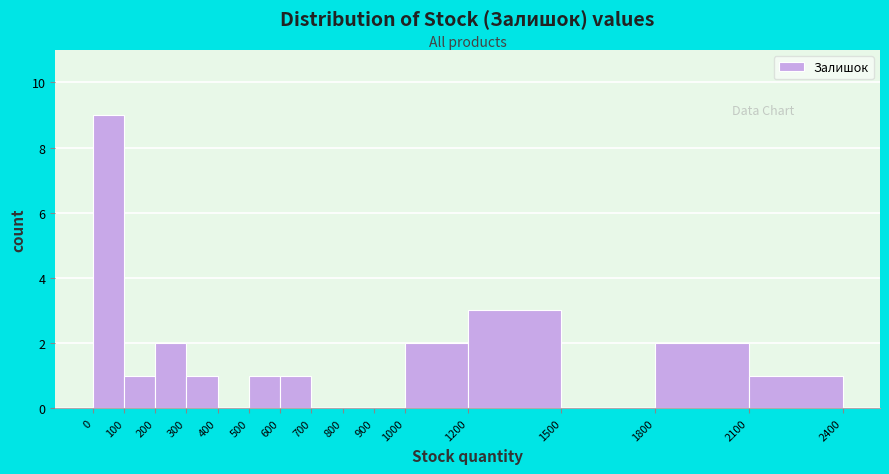

Reading left to right, list every bar in this chart as the range it spans on the x-axis followed by its height. The values are not printed on the chart, so give them approximately, as read against the axis.

0 to 100: 9
100 to 200: 1
200 to 300: 2
300 to 400: 1
400 to 500: 0
500 to 600: 1
600 to 700: 1
700 to 800: 0
800 to 900: 0
900 to 1000: 0
1000 to 1200: 2
1200 to 1500: 3
1500 to 1800: 0
1800 to 2100: 2
2100 to 2400: 1